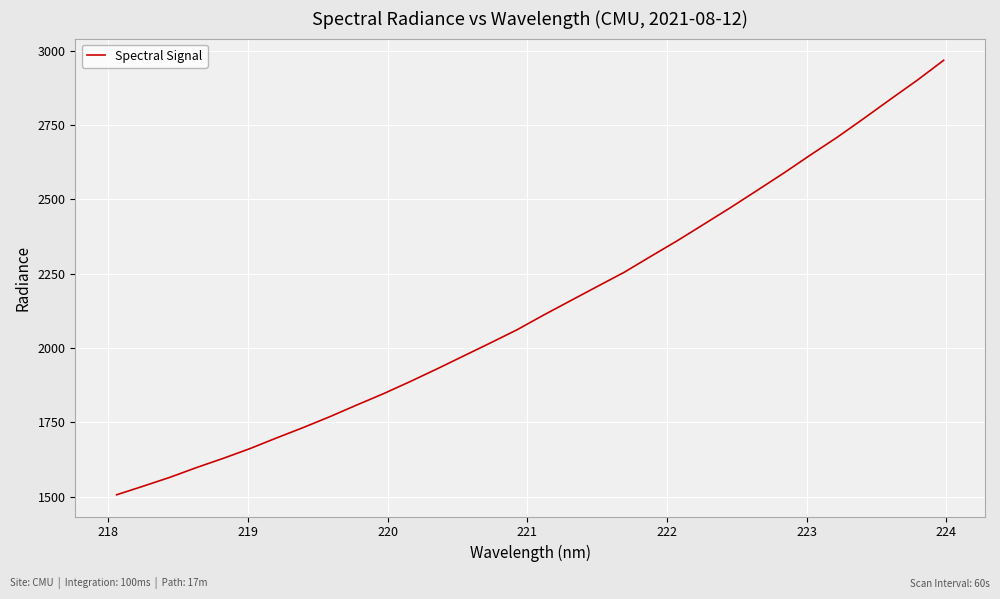

What is the average value?

2139.1